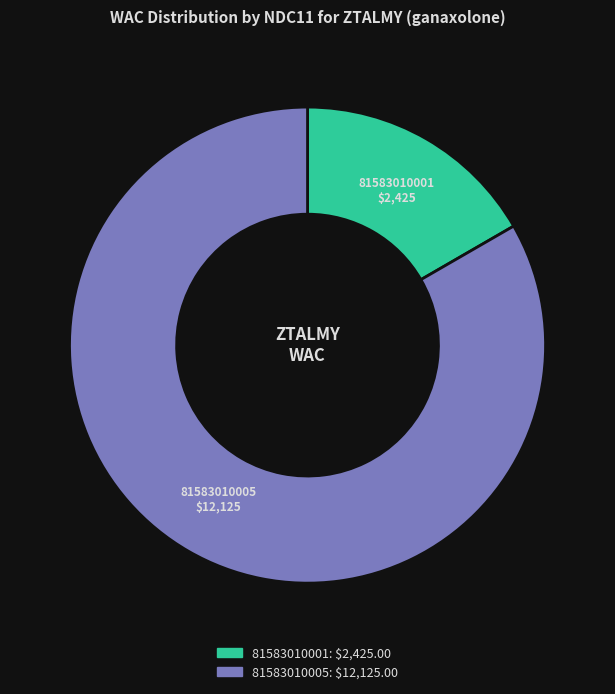

Rank the categories by value from highest to lowest.

81583010005, 81583010001